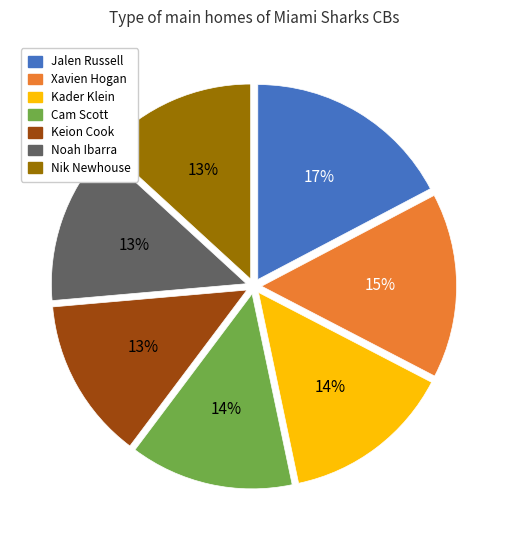

Is Noah Ibarra the majority of the pie?

No